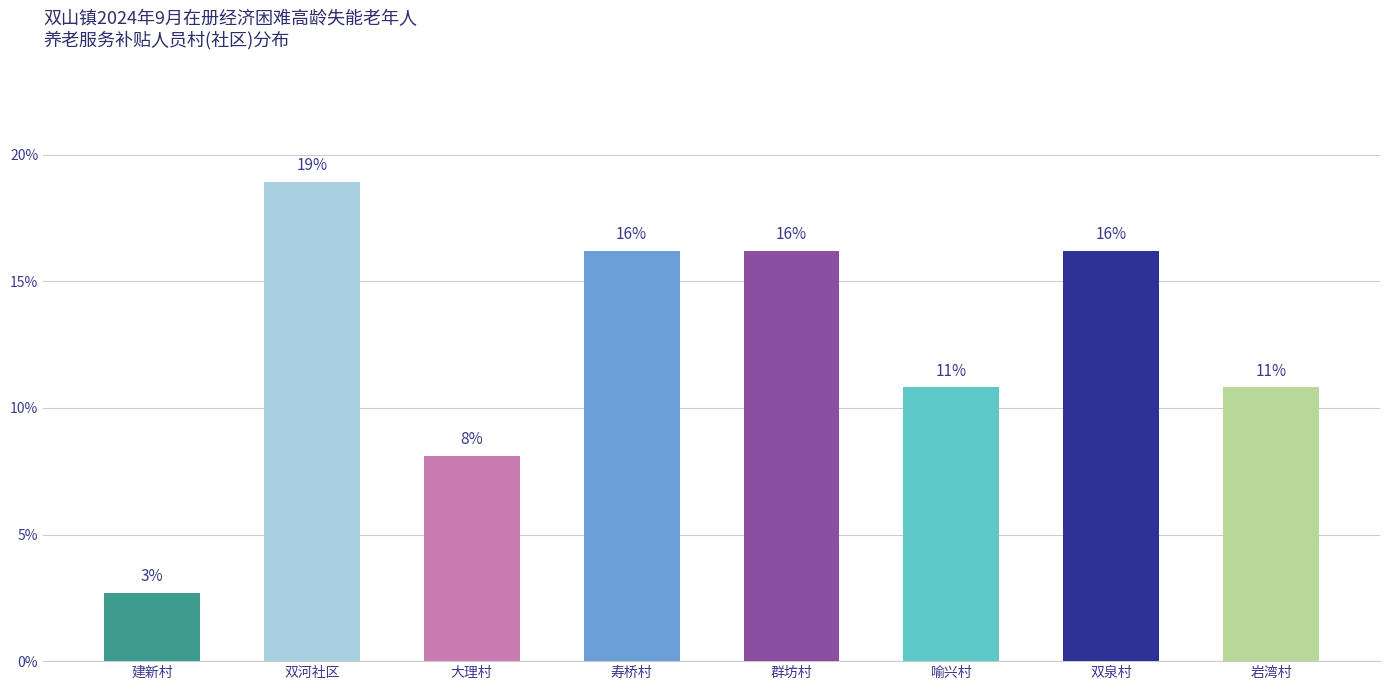

Are the bars horizontal?

No